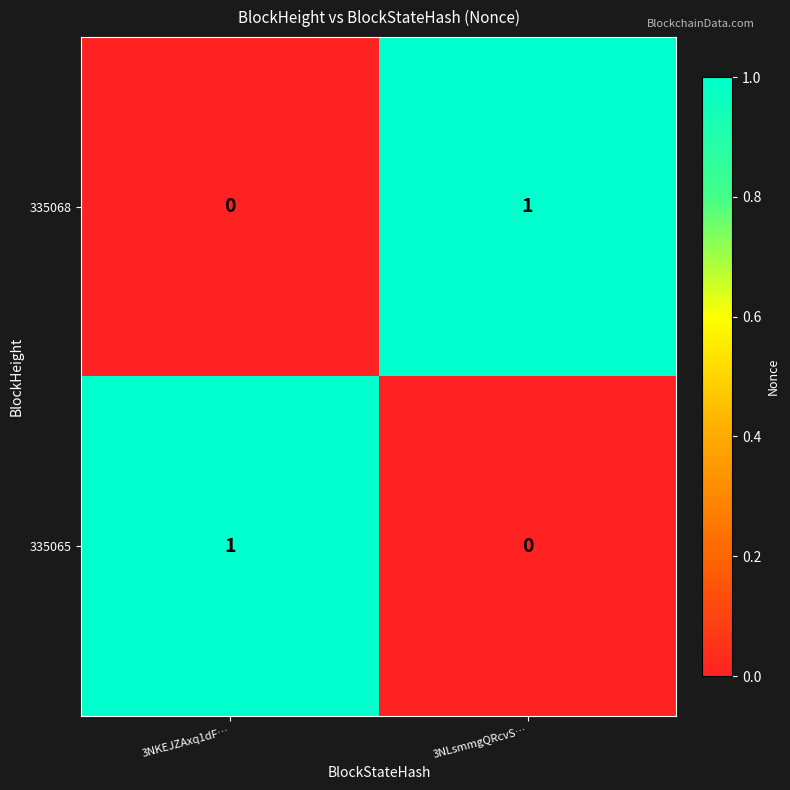

Reading left to right, transcribe all the data shown in this chart.

335068: 0	1
335065: 1	0